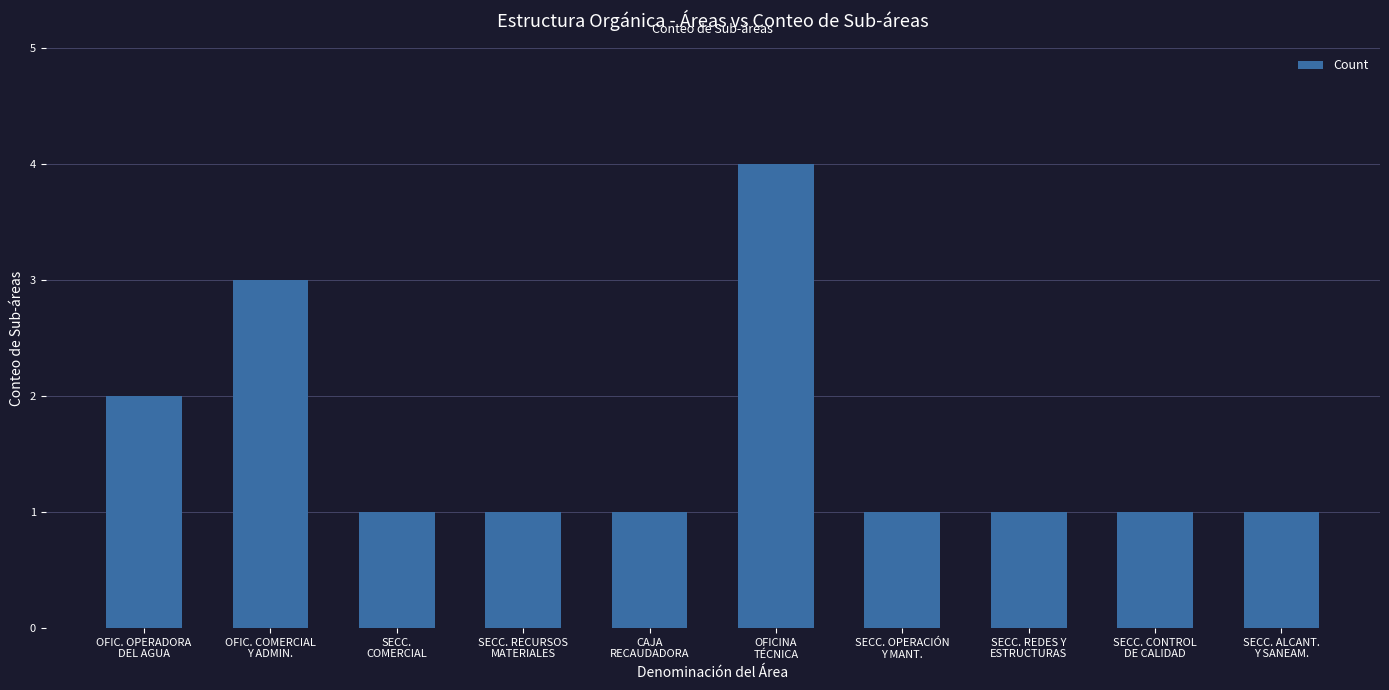

What is the sum of all values?

16